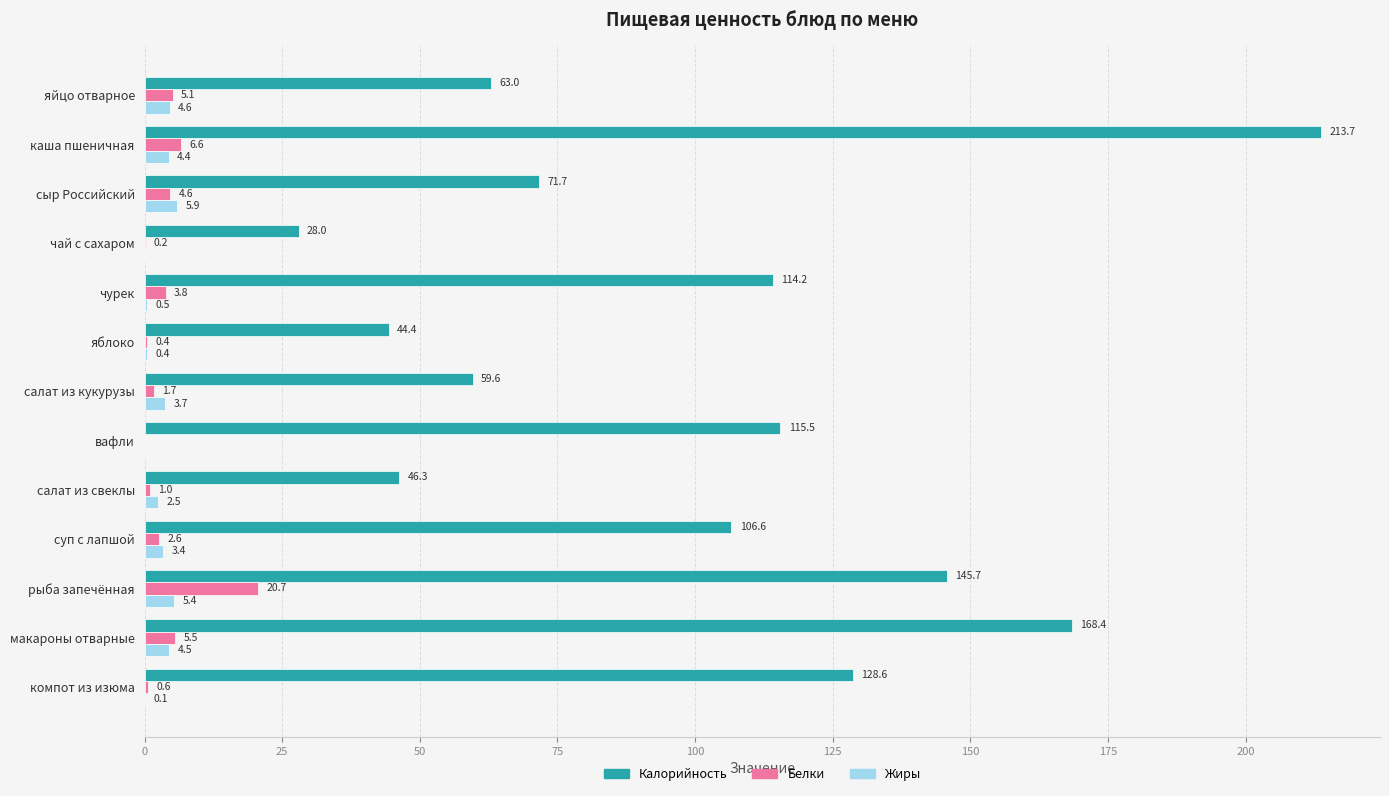

Which category has the highest value across all series?

каша пшеничная